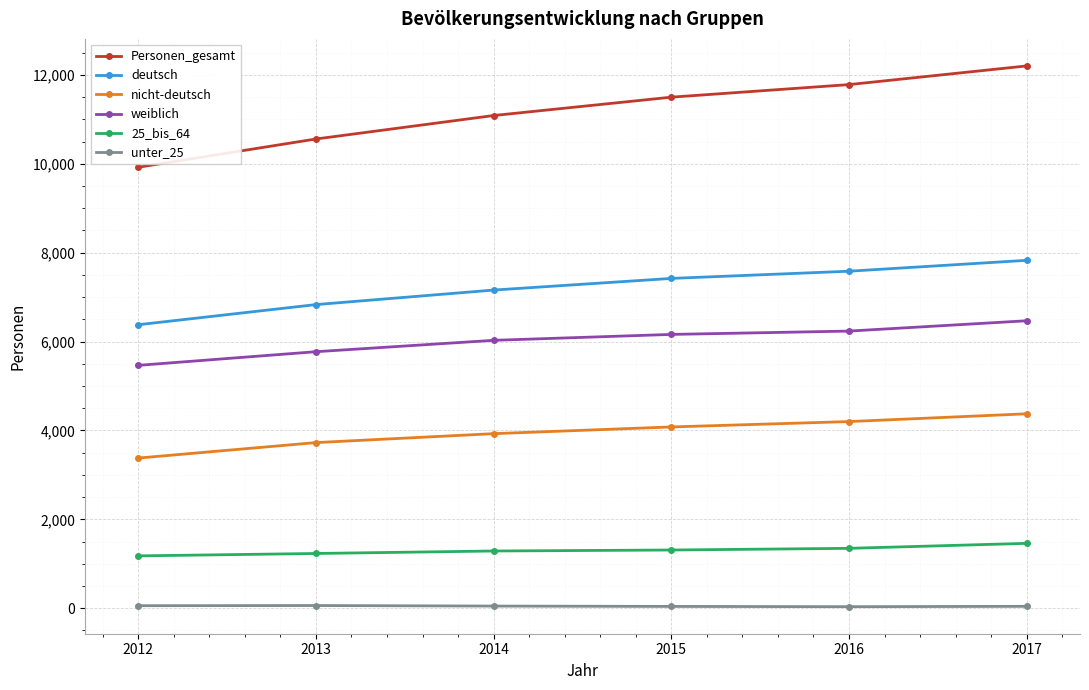

What is the greatest value displayed?

12201